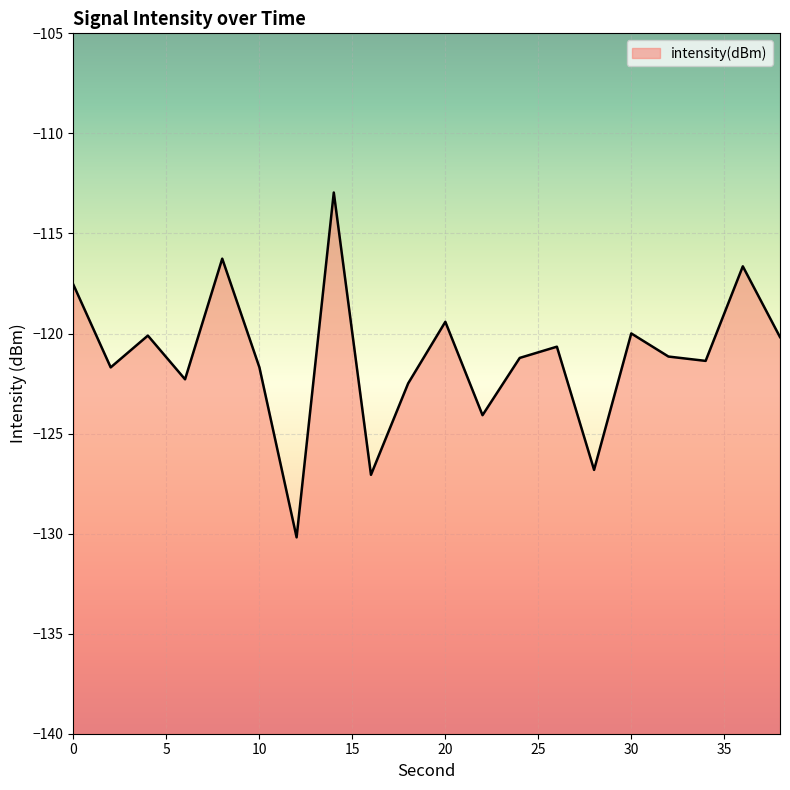

What is the value of the 15th point from the left?

-126.8